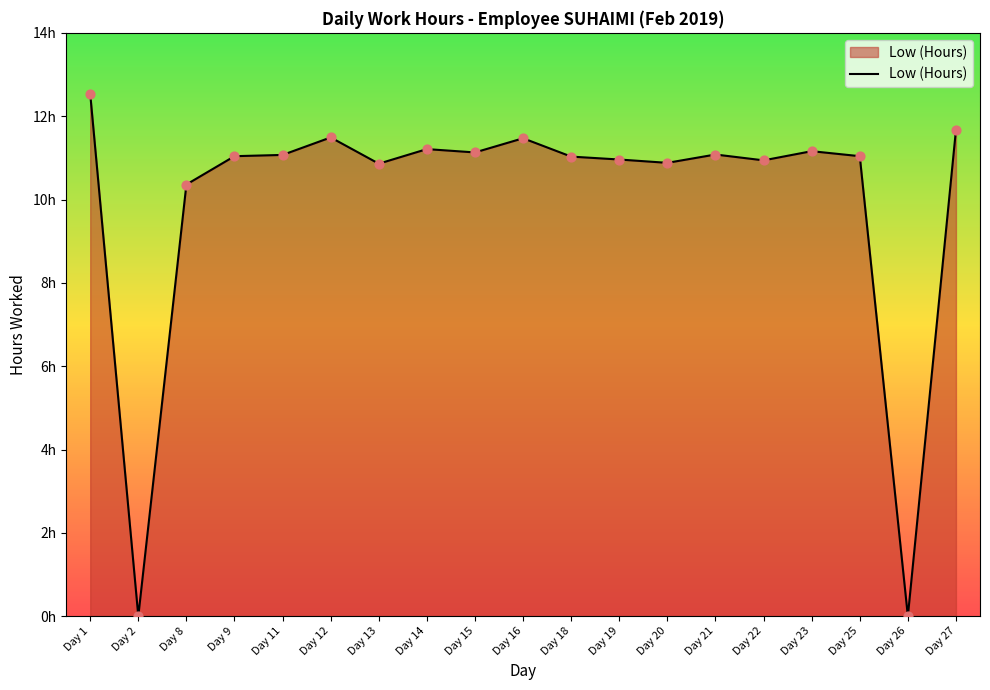

What is the change in value from Day 21 to Day 22?

-0.1